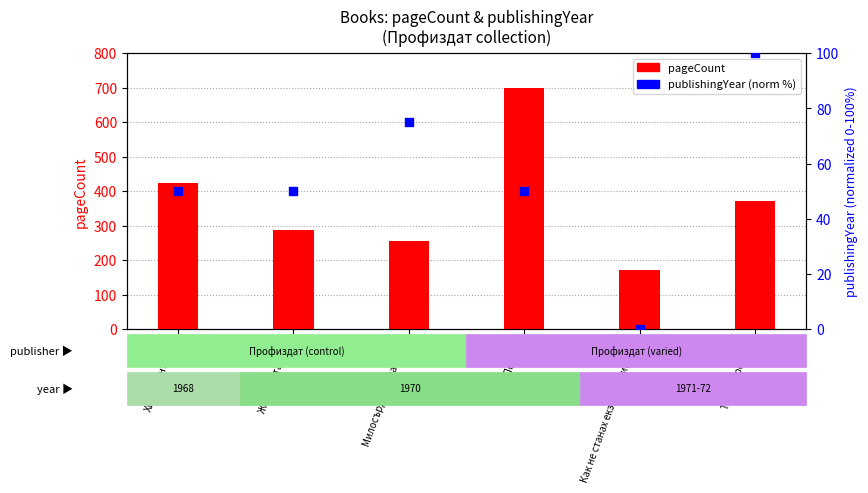

Which series reaches the maximum Y coordinate?

pageCount